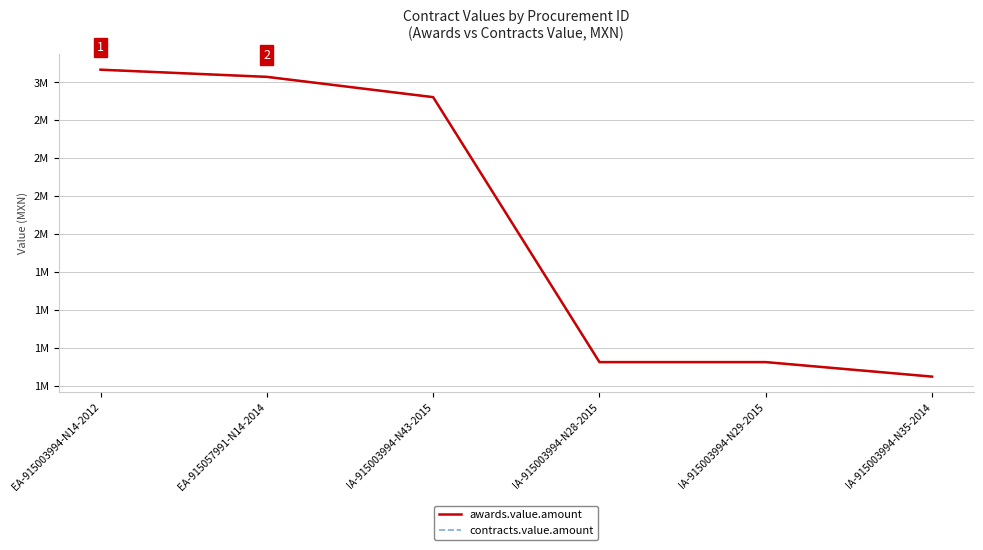

True or false: awards.value.amount has a value of 2902656.0 at IA-915003994-N43-2015.

True